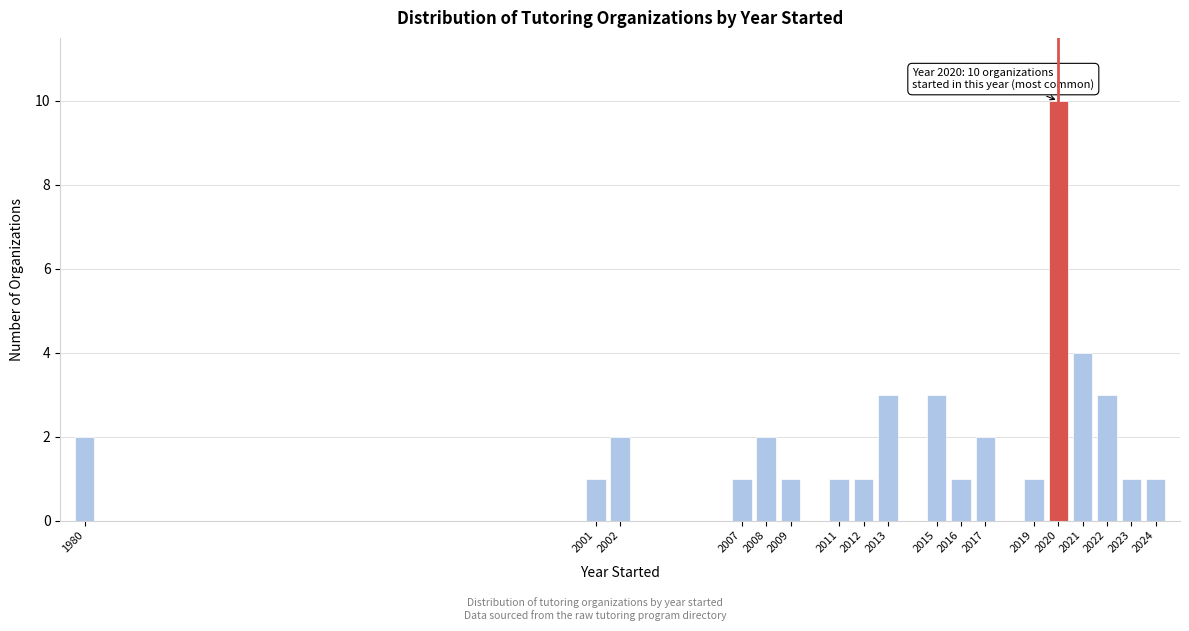

Reading right to left, transcribe all the data shown in this chart.

2024=1	2023=1	2022=3	2021=4	2020=10	2019=1	2017=2	2016=1	2015=3	2013=3	2012=1	2011=1	2009=1	2008=2	2007=1	2002=2	2001=1	1980=2